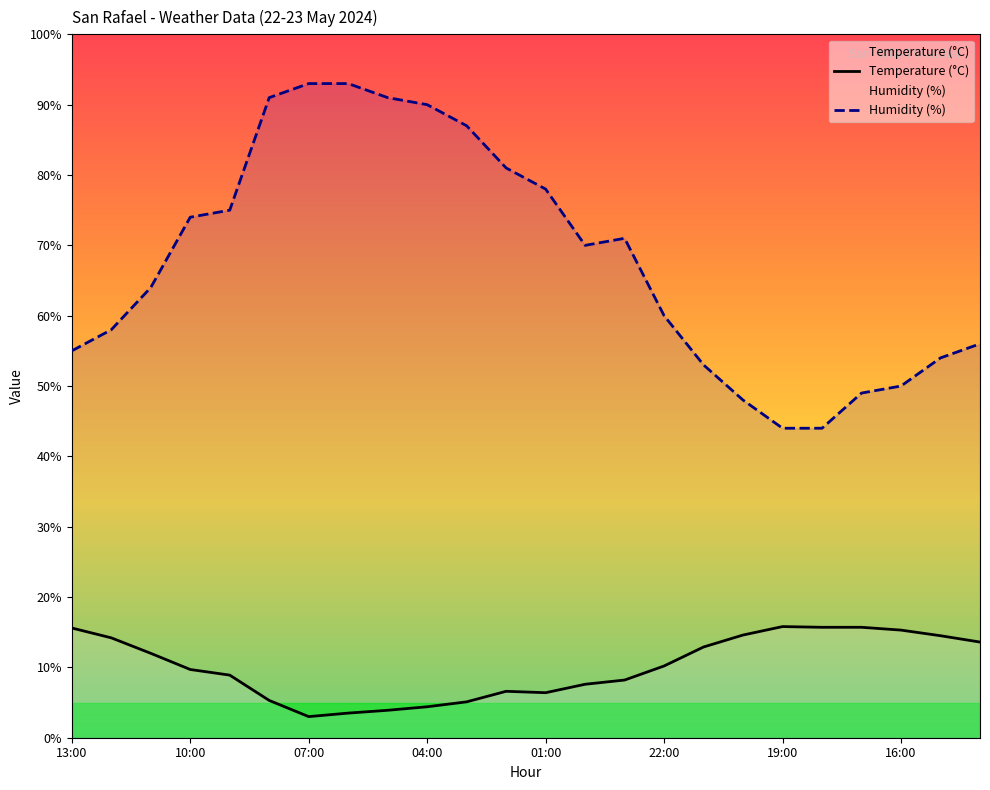

True or false: Humidity (%) and Temperature (°C) cross at least once.

False